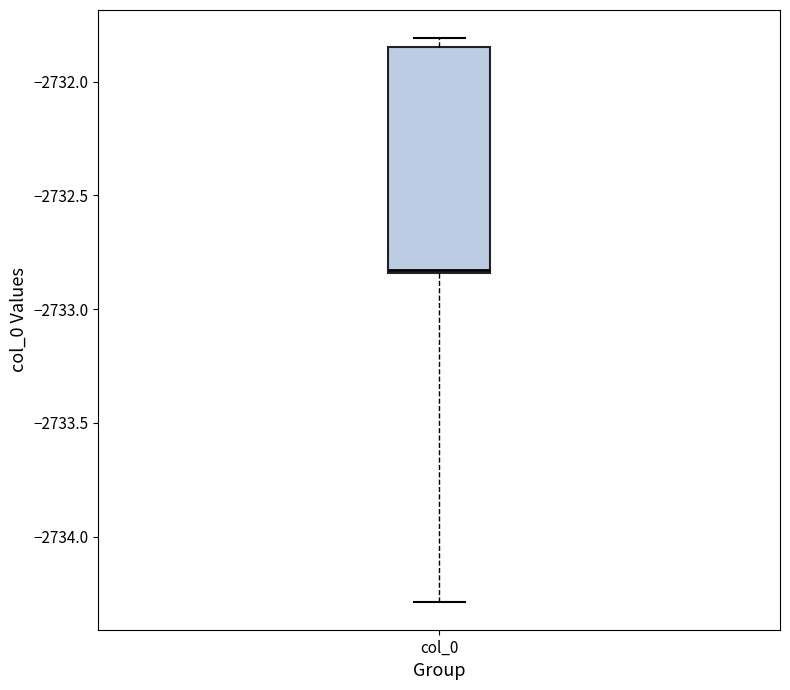

Transcribe this box plot: give where the median line is, the range the box spans, and where the two whiskers end, as read against the y-axis. The values are not printed on the chart, so give them approximately, as read against the axis.

median -2732.85, box -2732.85 to -2731.85, whiskers -2734.30 to -2731.80